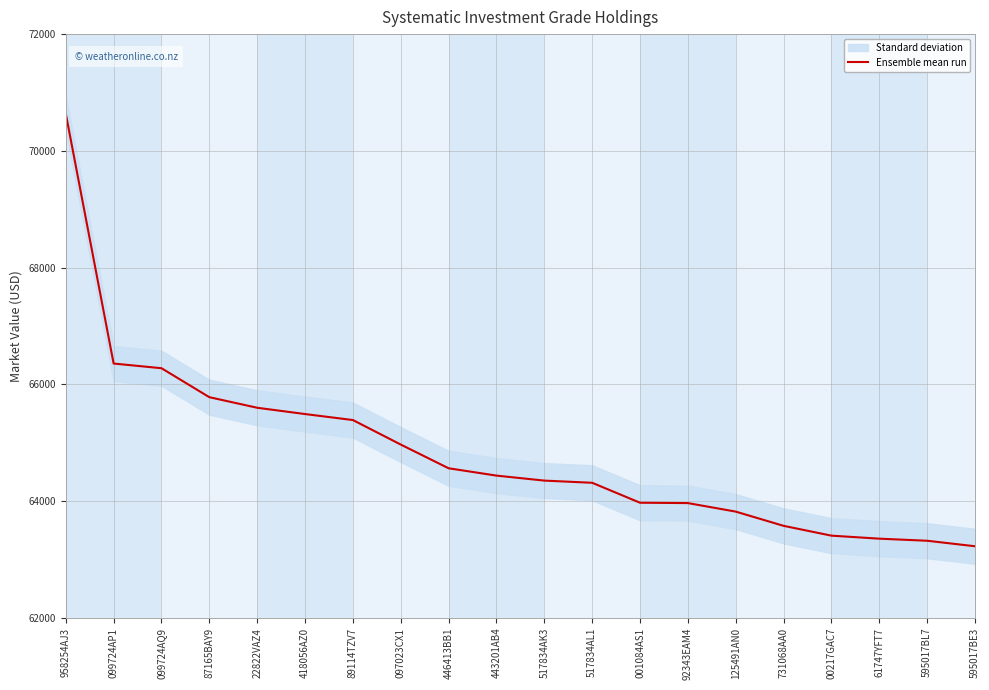

What position from the left is 92343EAM4?

14